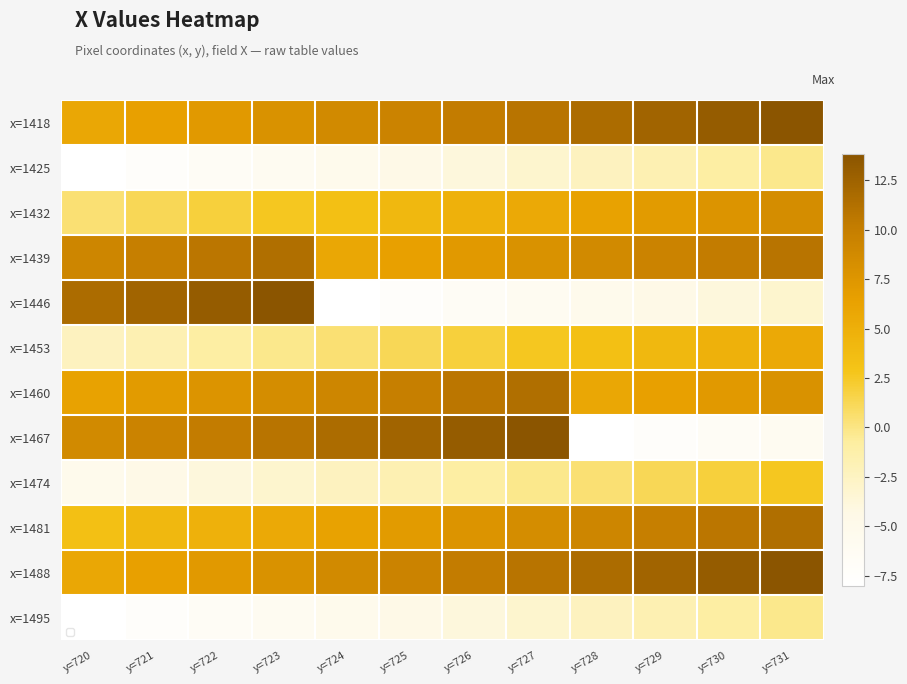

The x=1488 series shows 7.2 at y=722. True or false?

True